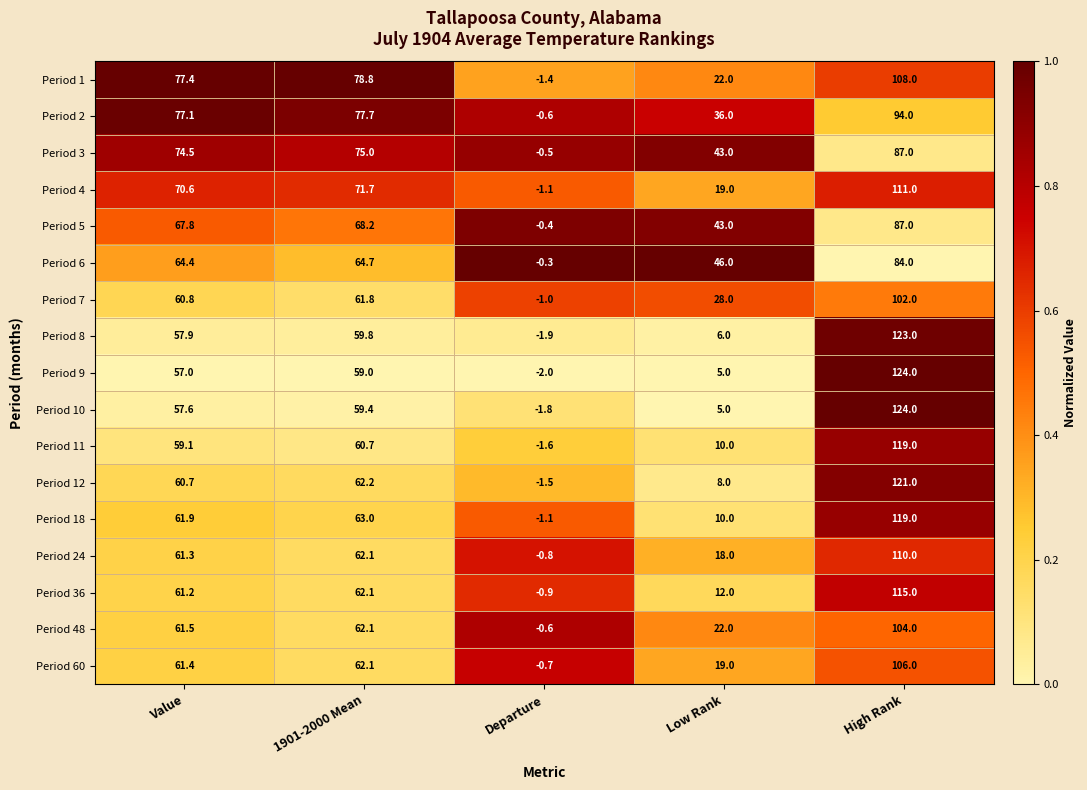

The value of Period 24 at Value is 109.4. True or false?

False